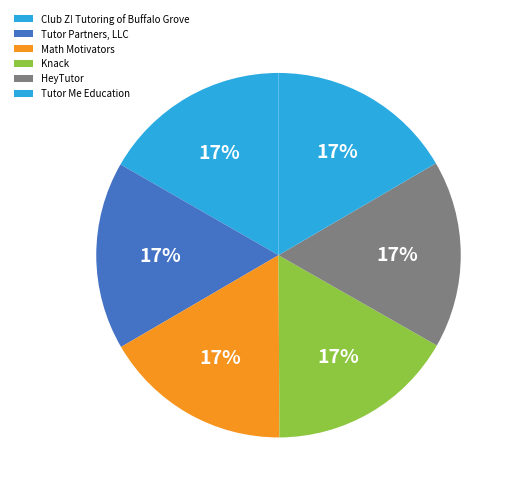

Which slice is the smallest?

Tutor Me Education